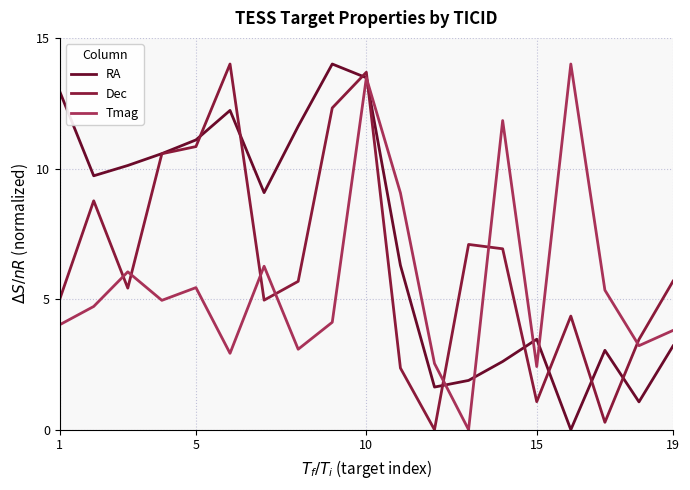

What is the difference between the maximum and minimum values in the Tmag series?

14.0